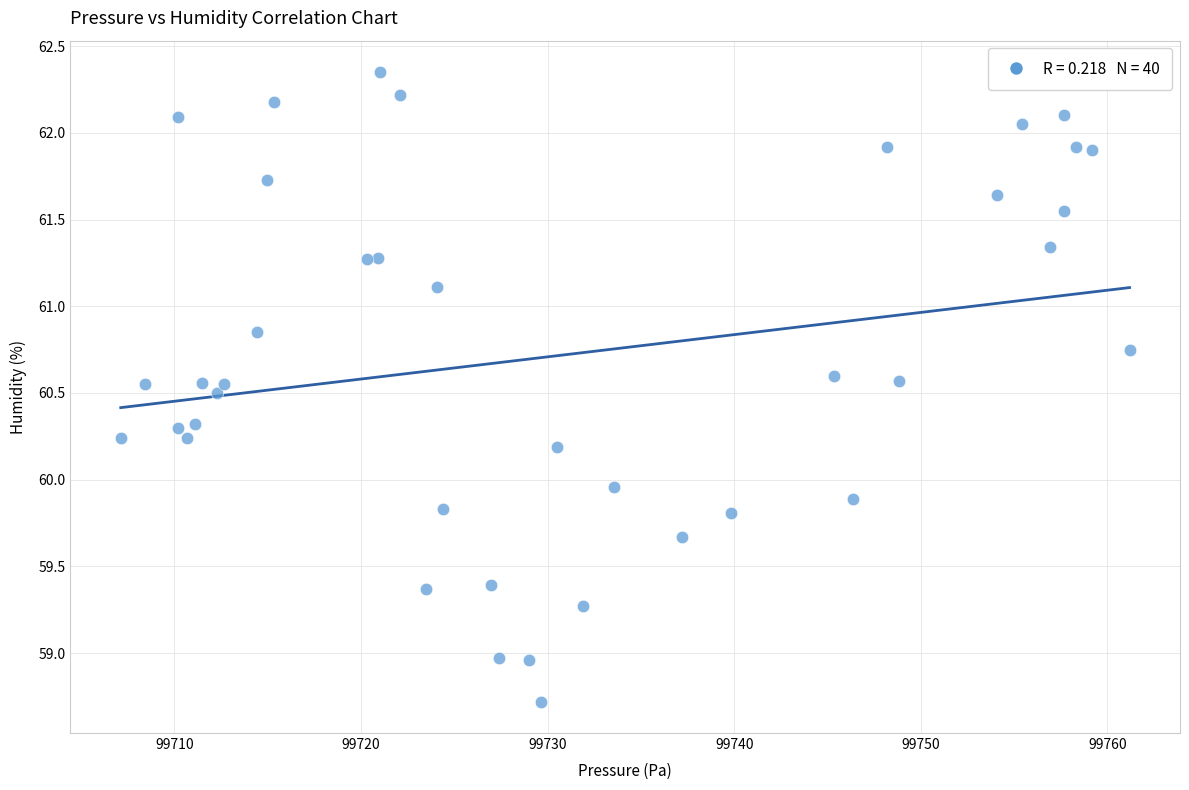

What is the range of Y values (max minus min)?

3.6